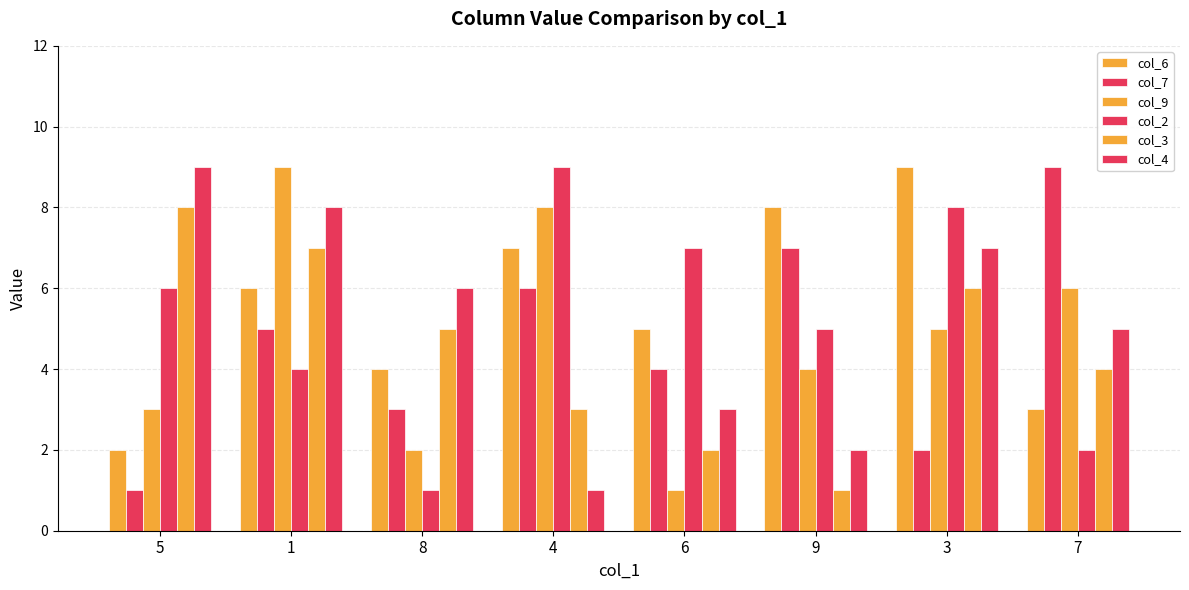

Does the chart contain any negative values?

No